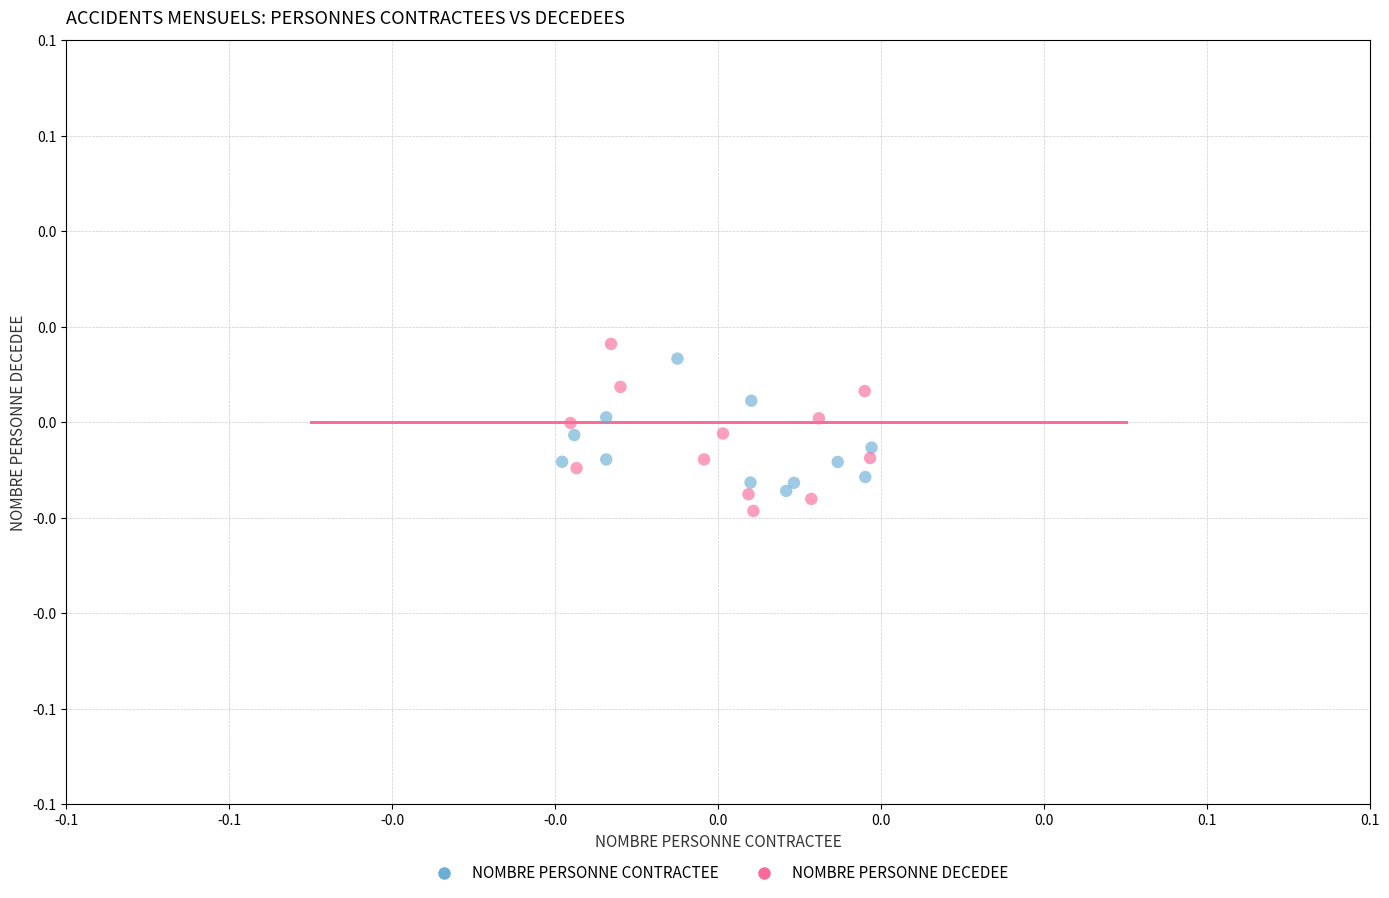

What are all the series names shown in the legend?

NOMBRE PERSONNE CONTRACTEE, NOMBRE PERSONNE DECEDEE